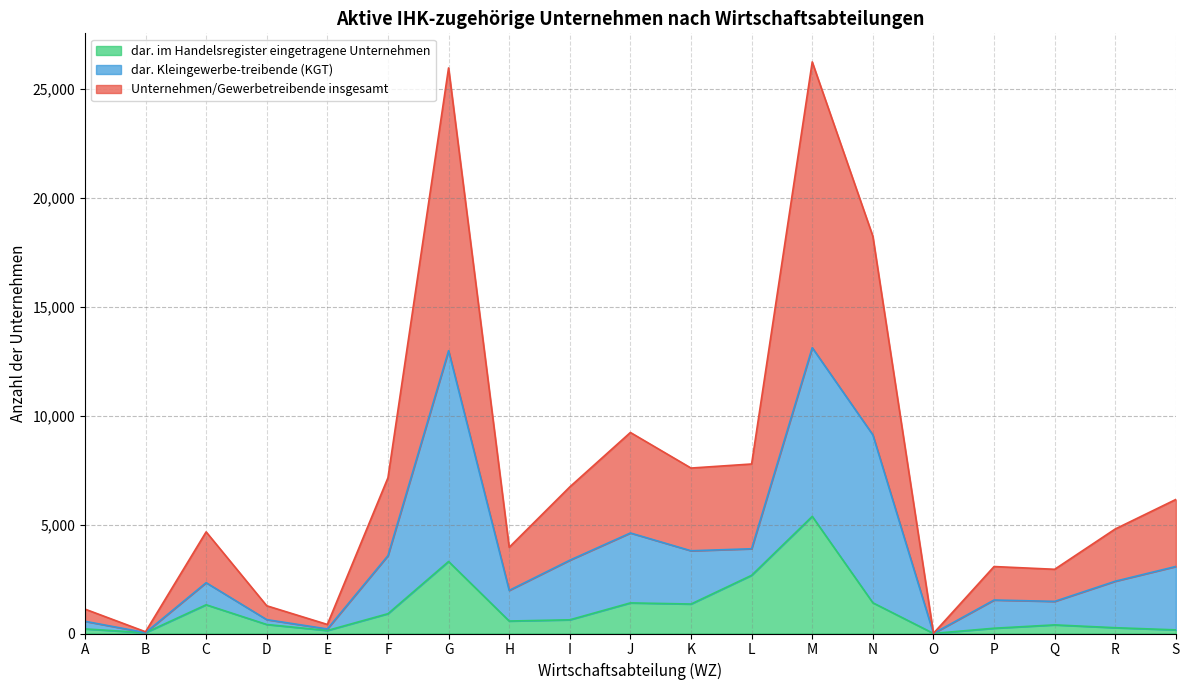

True or false: Unternehmen/Gewerbetreibende insgesamt and dar. im Handelsregister eingetragene Unternehmen intersect in this chart.

False